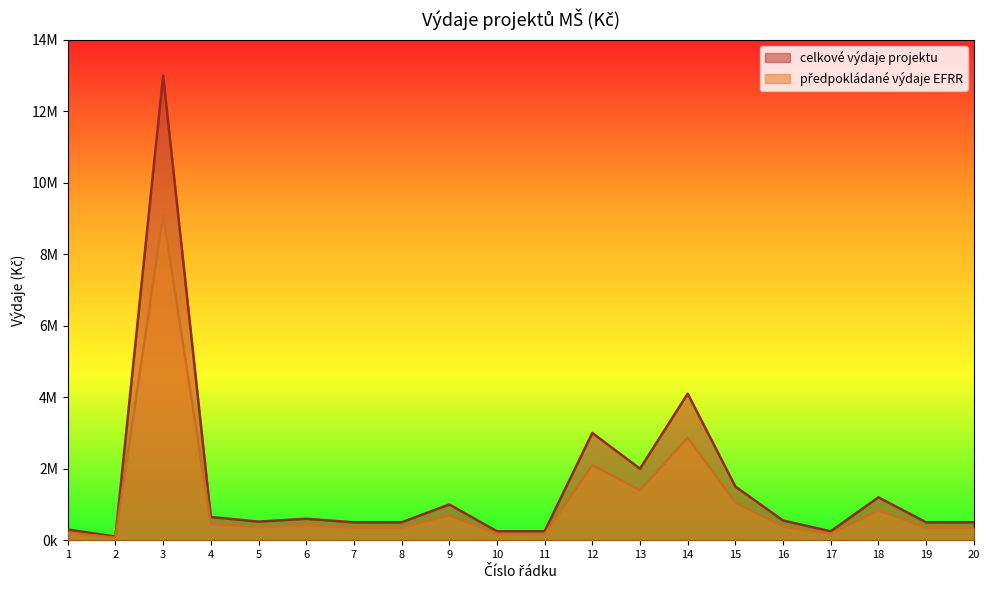

True or false: předpokládané výdaje EFRR and celkové výdaje projektu intersect in this chart.

False